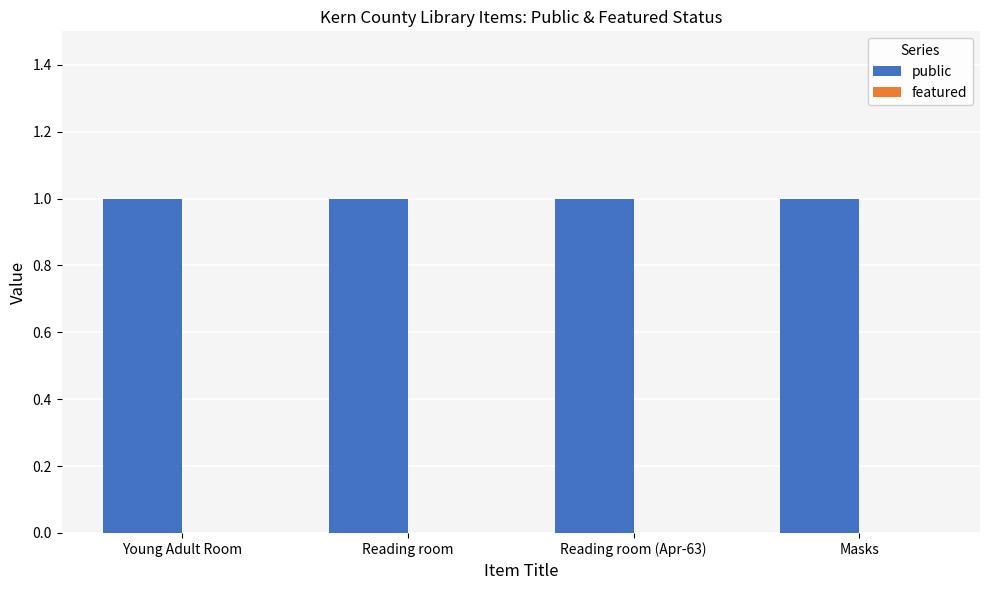

Does the chart contain any negative values?

No